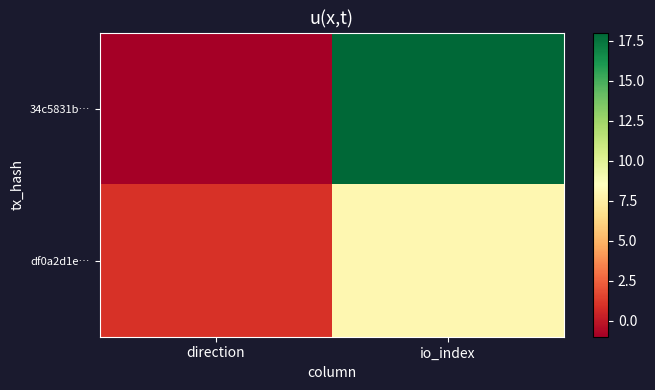

Between direction and io_index, which is larger?

io_index